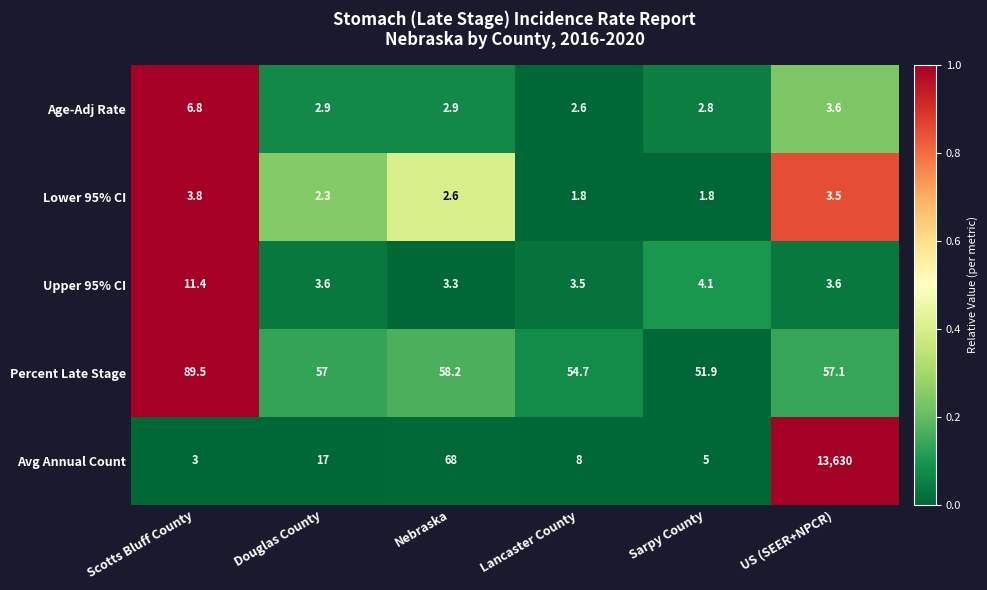

How many data points in Percent Late Stage are less than 57?

2